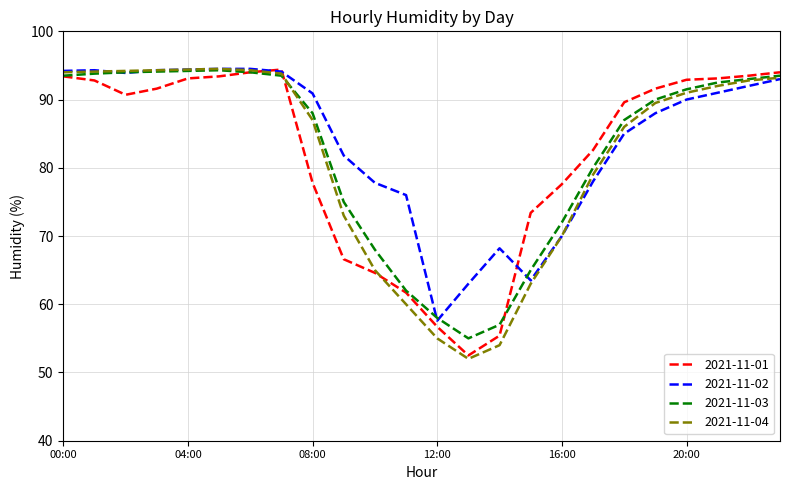

True or false: 2021-11-01 and 2021-11-04 intersect in this chart.

True